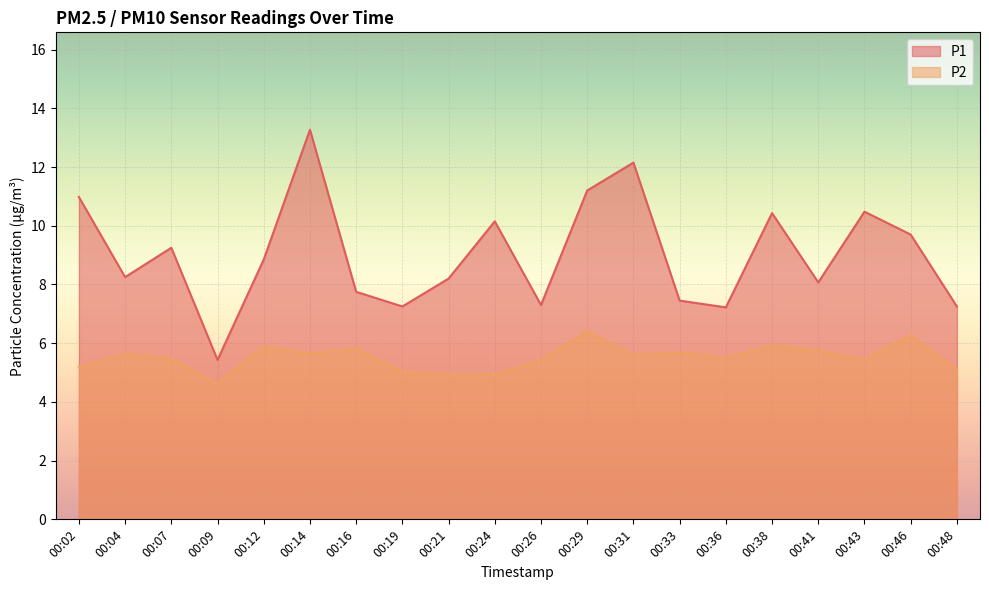

The P1 series shows 17.4 at 00:43. True or false?

False